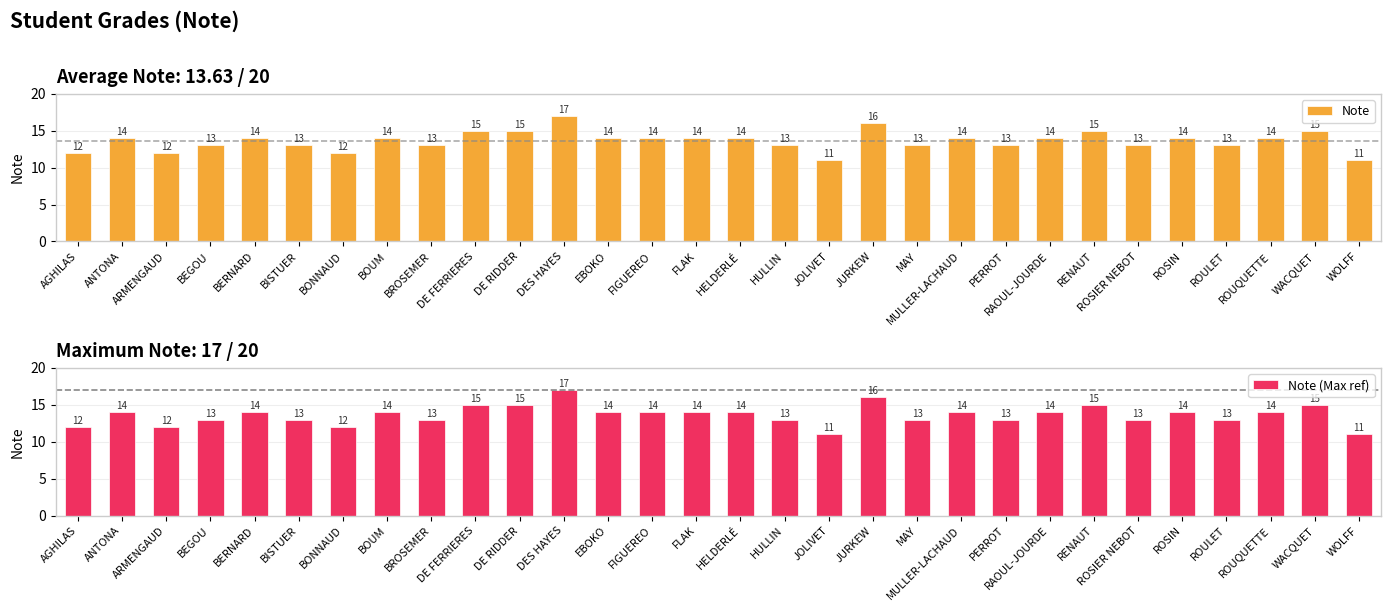

True or false: Note has a value of 13 at PERROT.

True